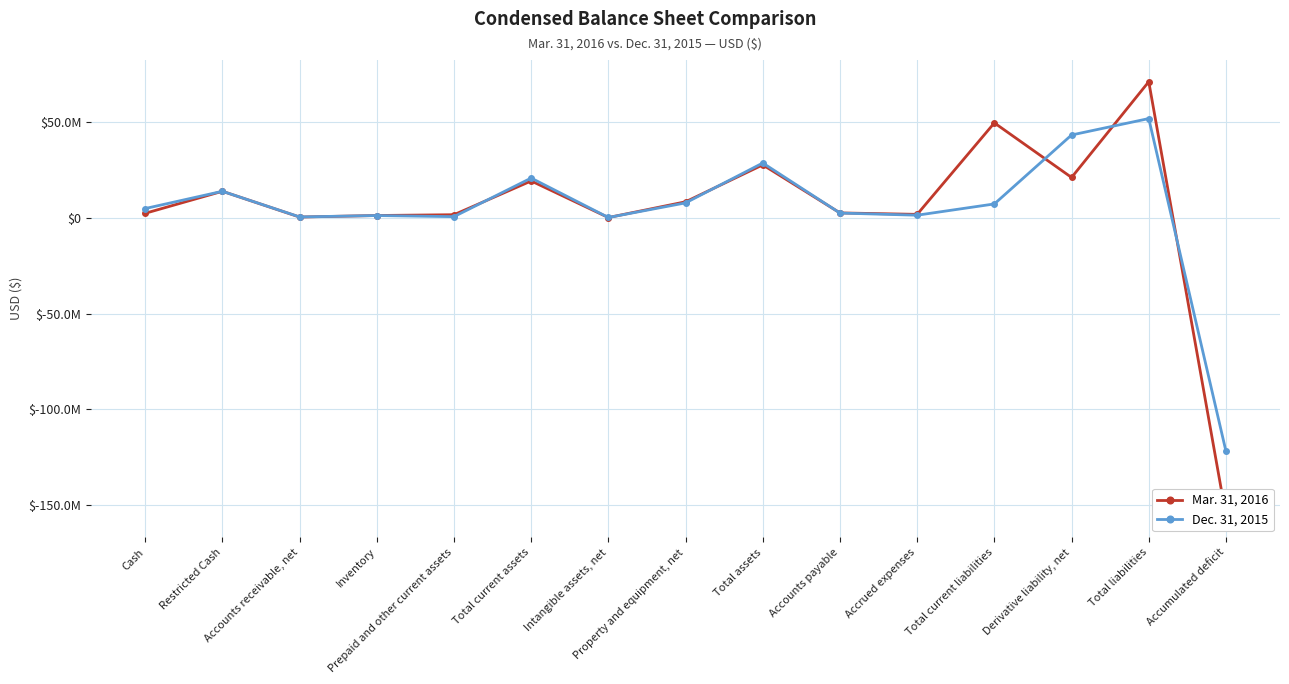

What is the minimum value shown in the chart?

-155556371